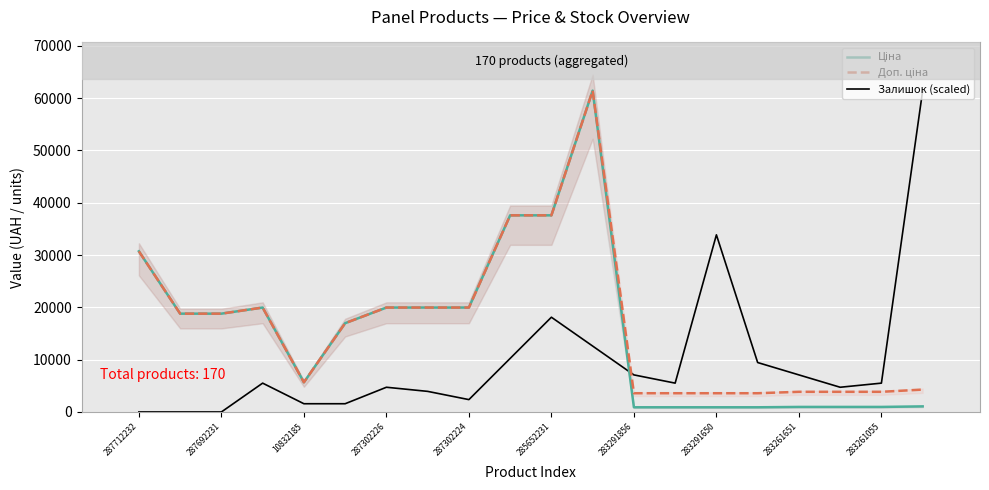

Does the chart display data point markers on the line(s)?

No